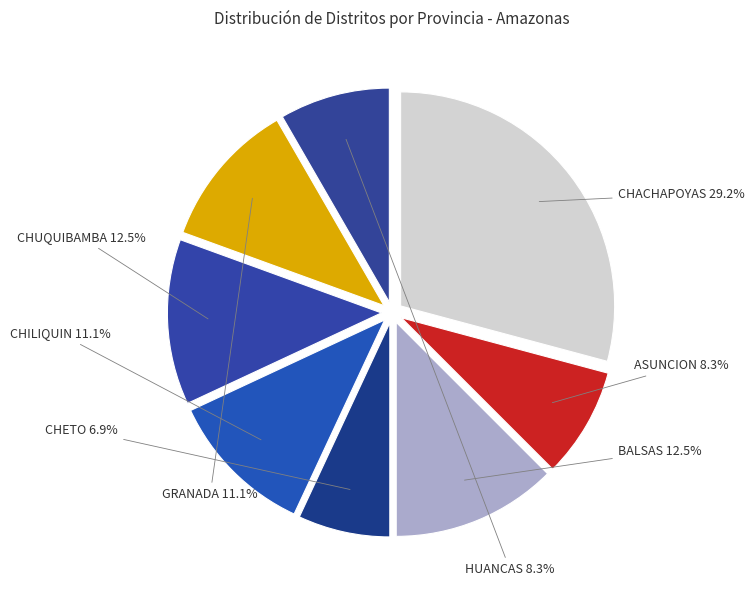

What is the ratio of the value at CHUQUIBAMBA to the value at GRANADA?

1.1